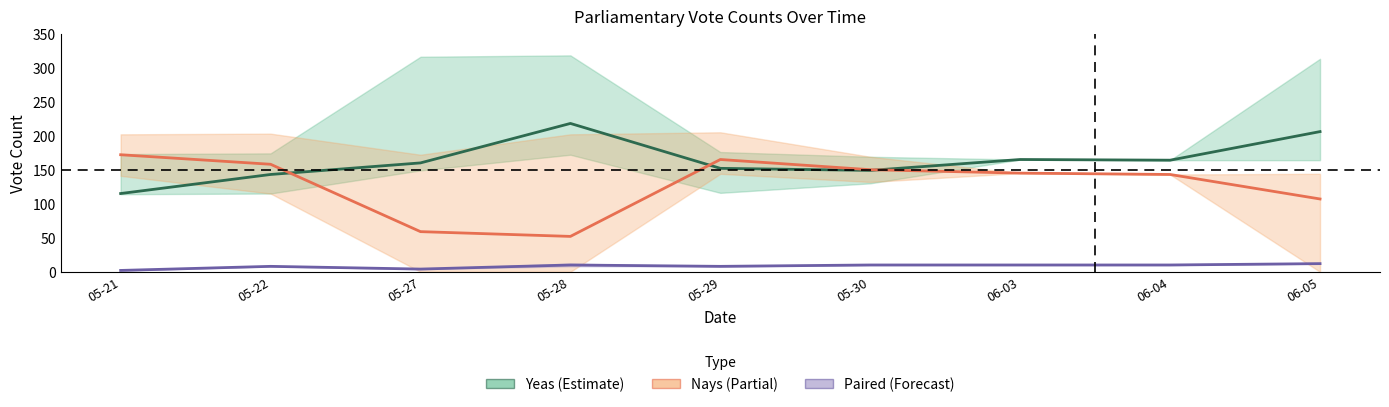

At which label is Nays closest to 112?

06-05